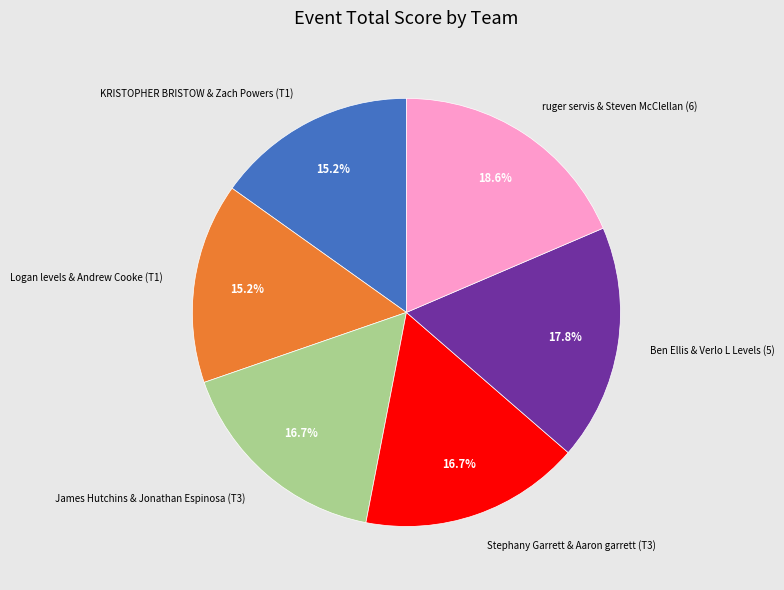

To the nearest percent, what is the combined percentage of KRISTOPHER BRISTOW & Zach Powers (T1) and James Hutchins & Jonathan Espinosa (T3)?

32%